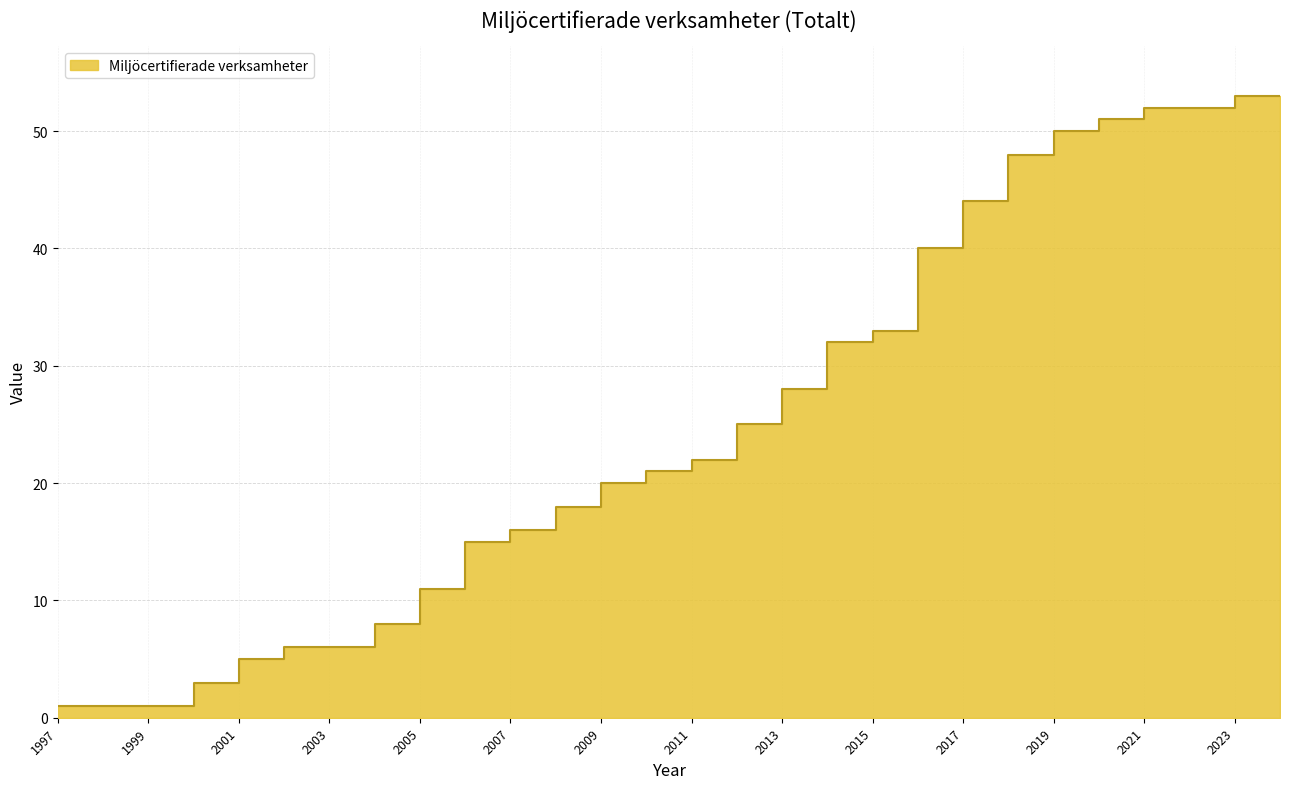

List the labels in order of value, smallest first.

1997, 1998, 1999, 2000, 2001, 2002, 2003, 2004, 2005, 2006, 2007, 2008, 2009, 2010, 2011, 2012, 2013, 2014, 2015, 2016, 2017, 2018, 2019, 2020, 2021, 2022, 2023, 2024